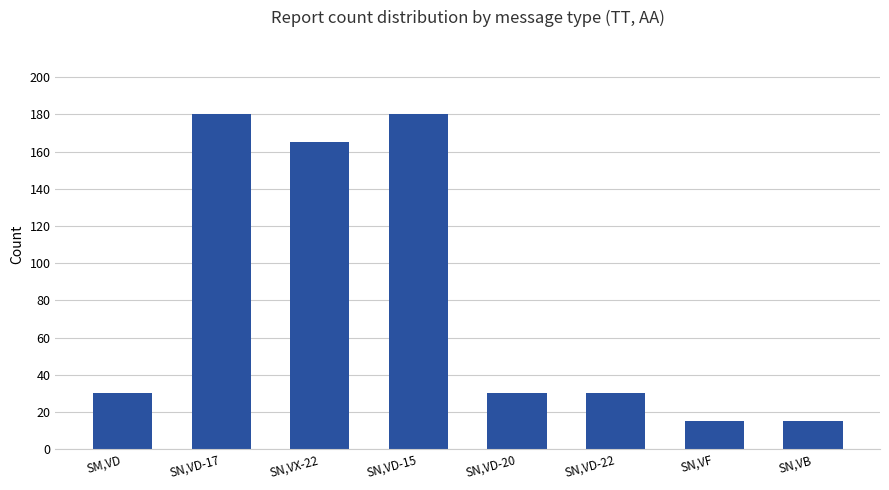

The chart shows a value of 15 at SN,VD-22. True or false?

False